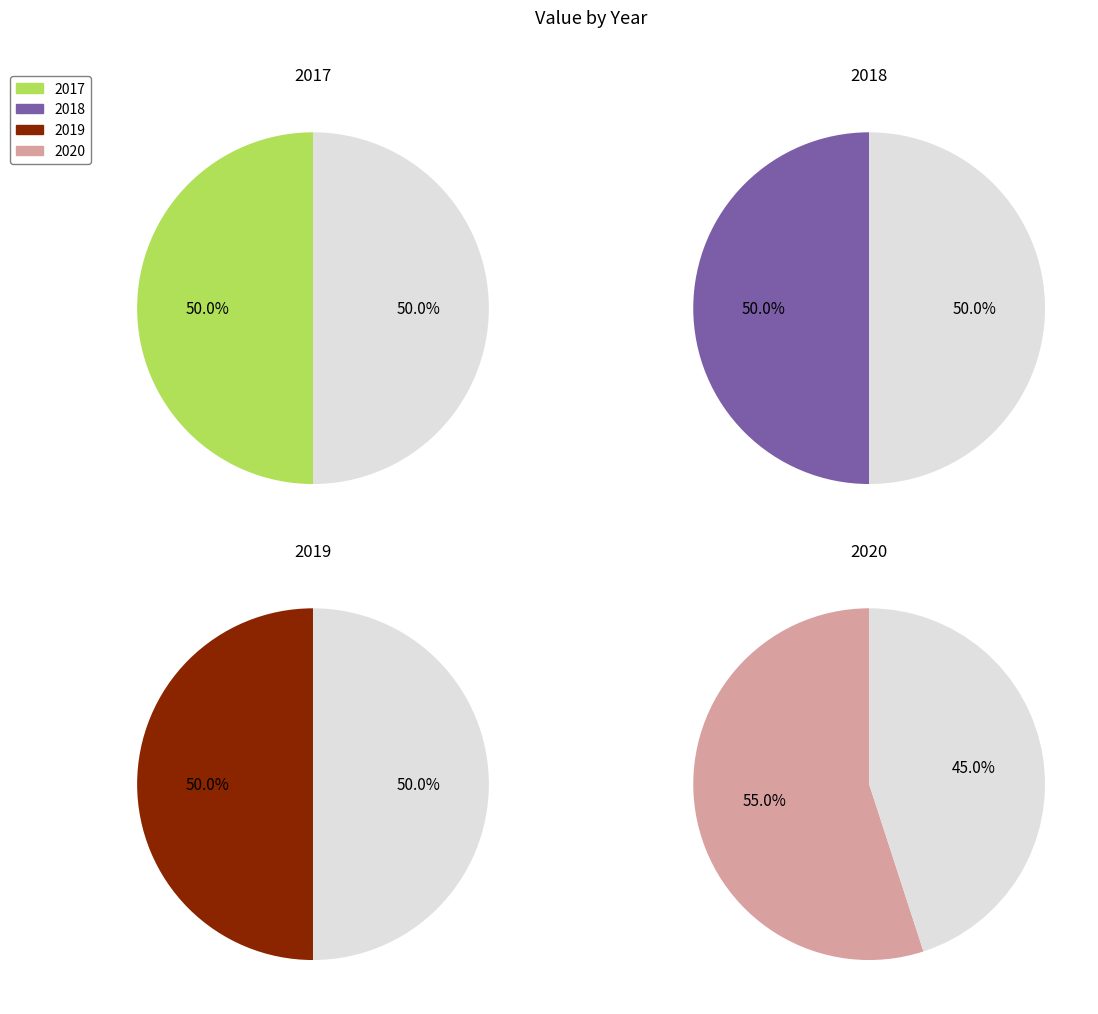

How many segments does this pie chart have?

4